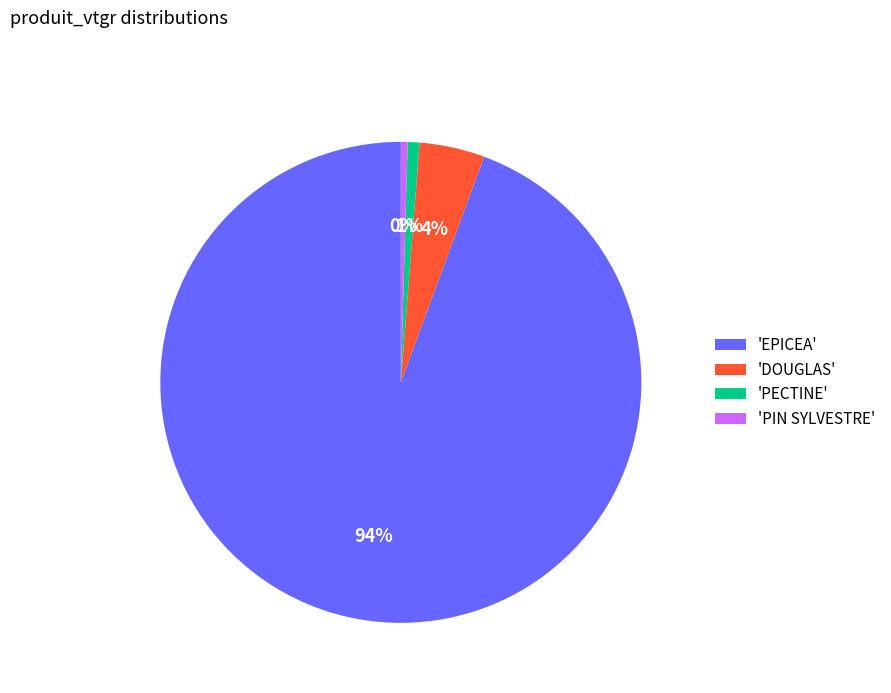

Between 'PECTINE' and 'EPICEA', which is larger?

'EPICEA'